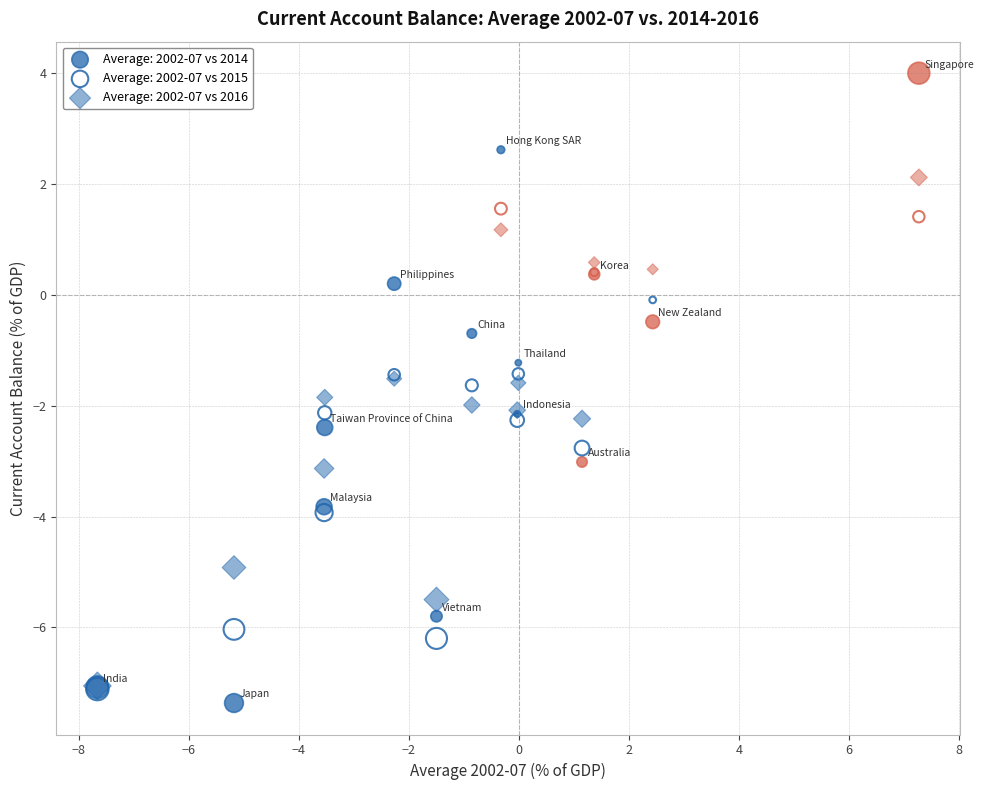

Which series contains the highest Y value?

Average: 2002-07 vs 2014